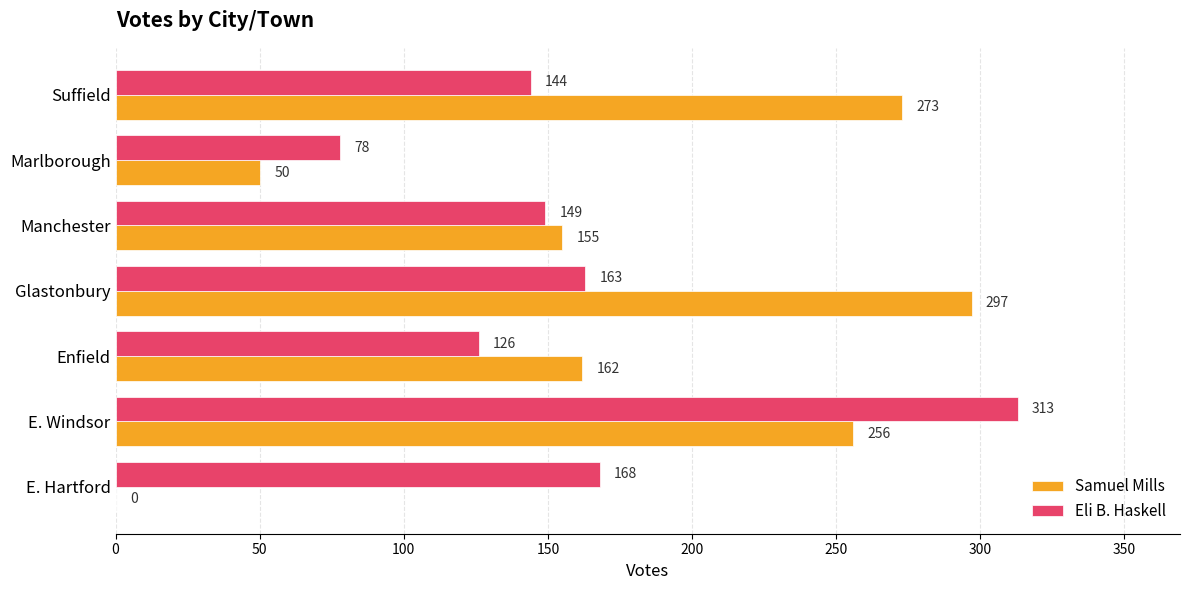

What is the sum of all Eli B. Haskell values?

1141